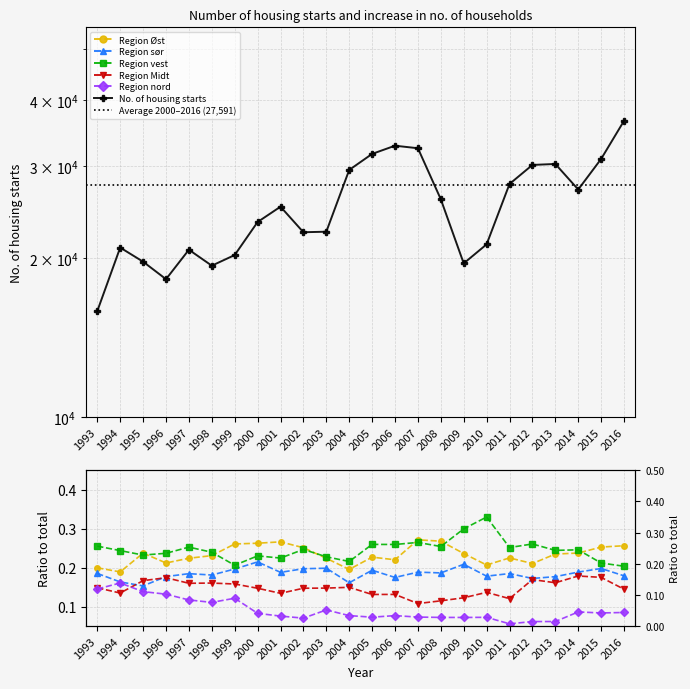

True or false: Region Midt and Region Øst intersect in this chart.

False